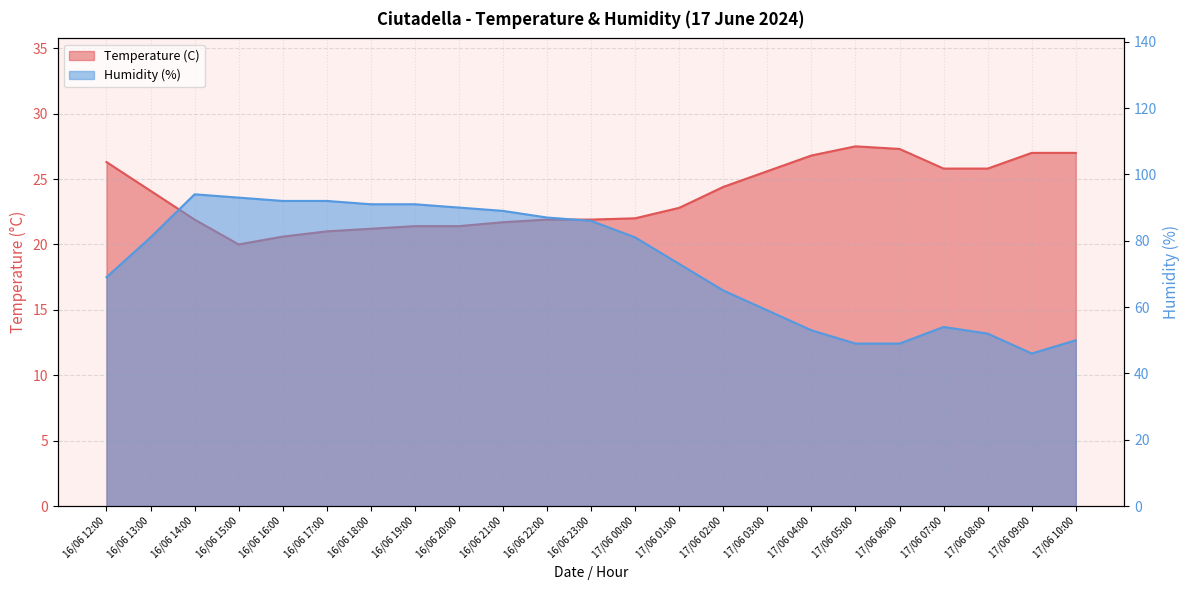

How many lines are shown in the chart?

2